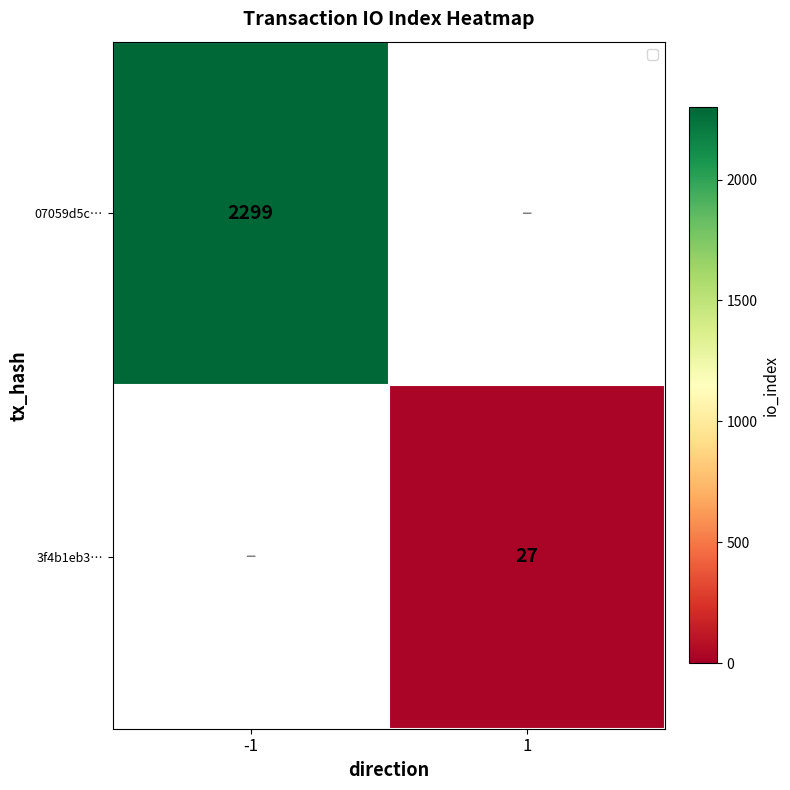

How many distinct data groups are displayed?

2